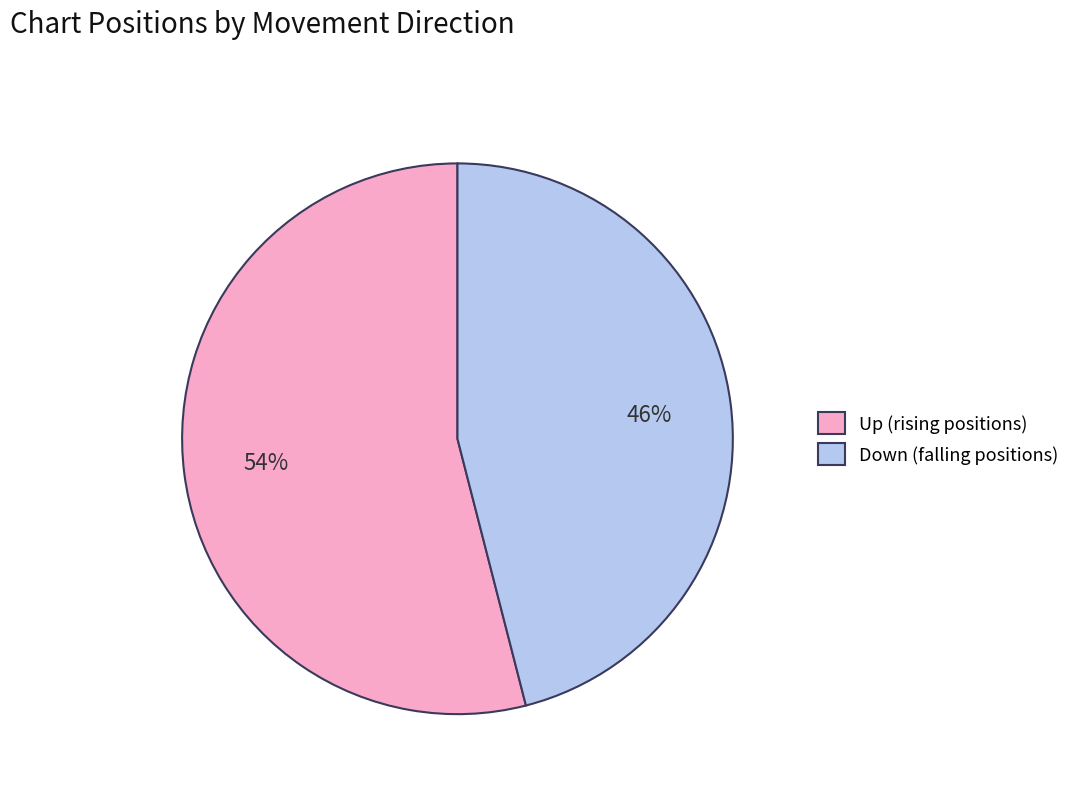

Does any single category account for the majority?

Yes